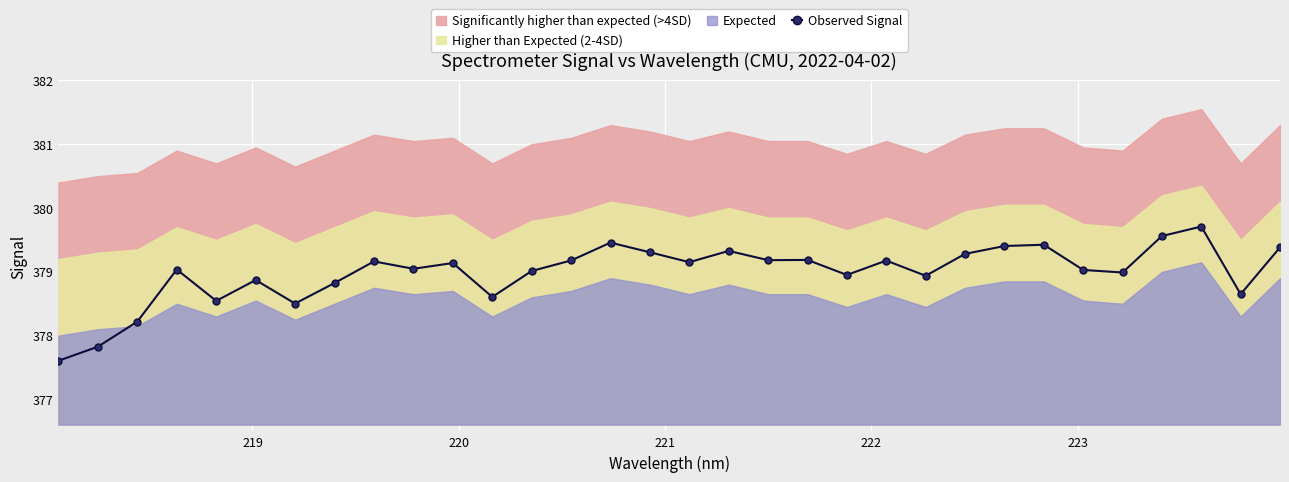

What is the highest value of the Observed Signal series?

379.7